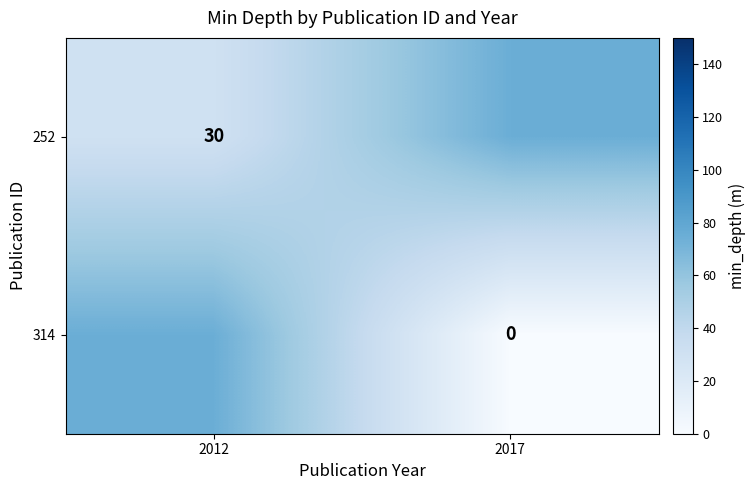

At which category is the sum across all series the highest?

2012